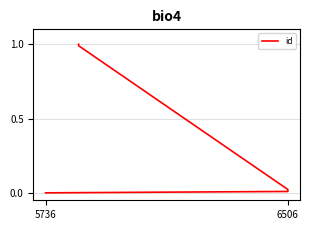

What is the label of the 2nd point from the left?

6506